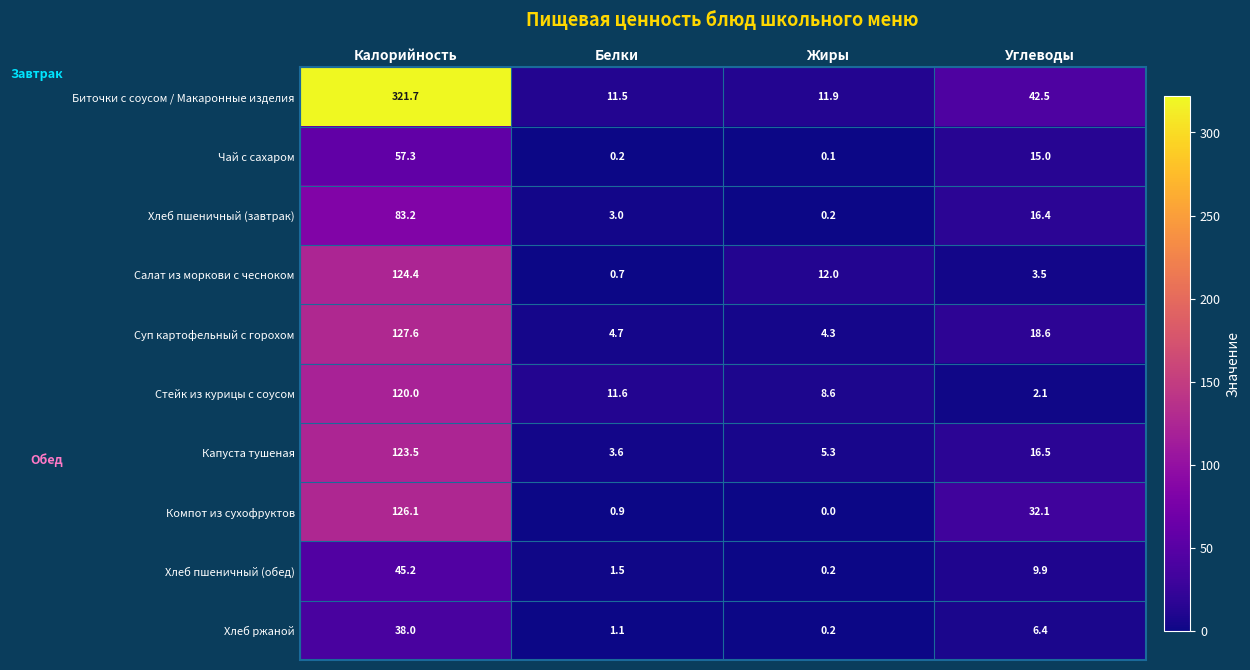

Where does the Чай с сахаром series first go above 15?

Калорийность